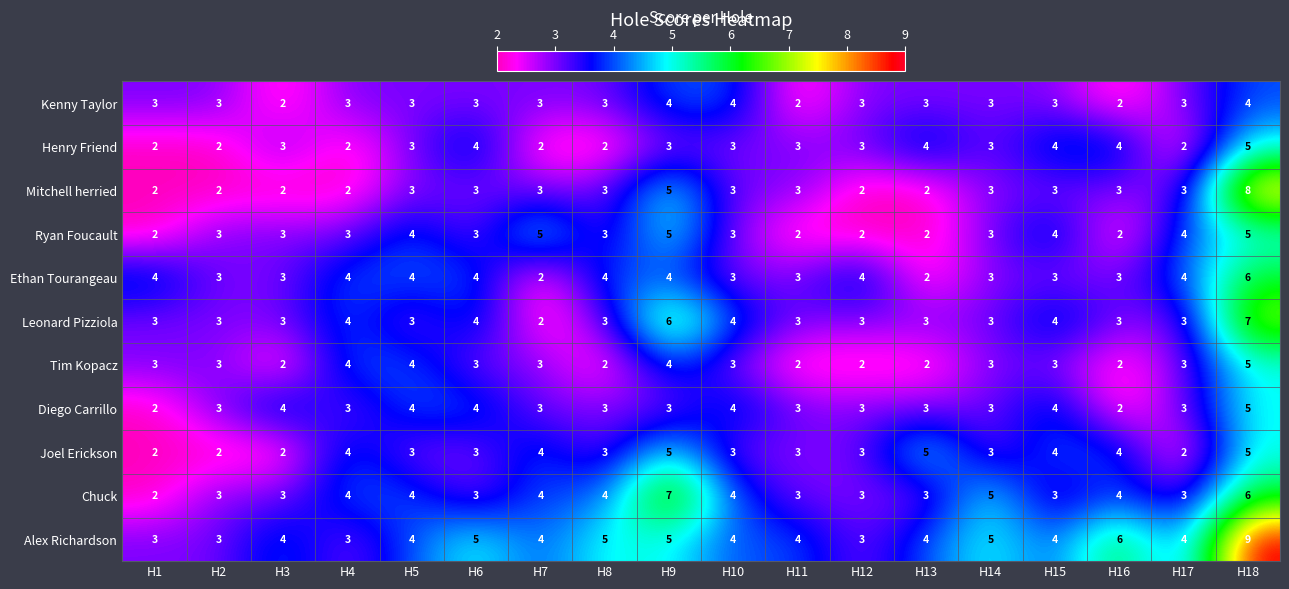

Count the number of categories in the chart.

18